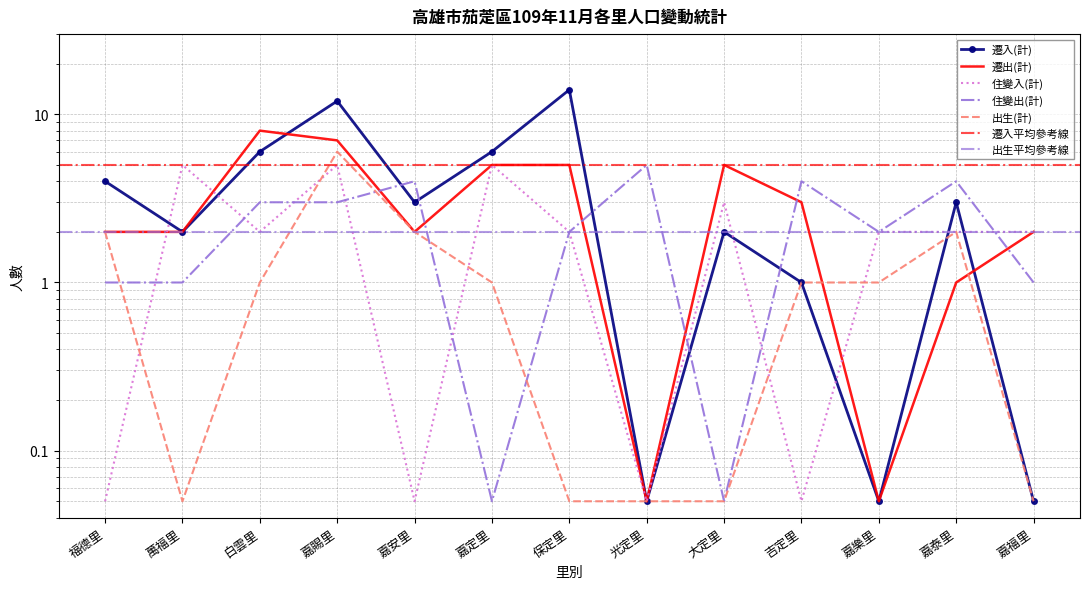

Between 嘉安里 and 萬福里, which is larger?

嘉安里